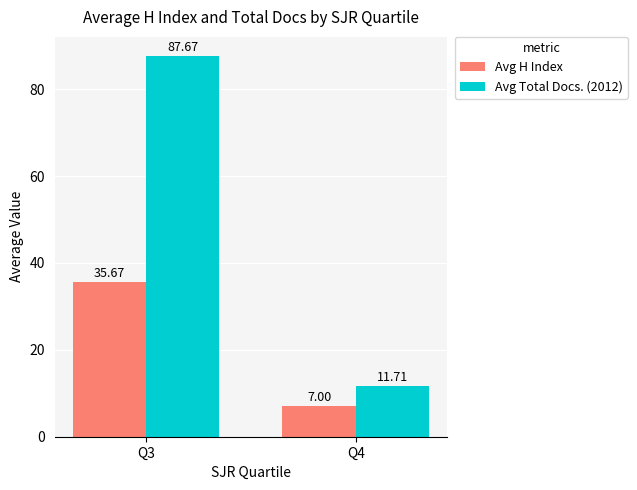

Reading right to left, list all the values displayed in this chart.

Avg H Index: 7.0	35.7
Avg Total Docs. (2012): 11.7	87.7